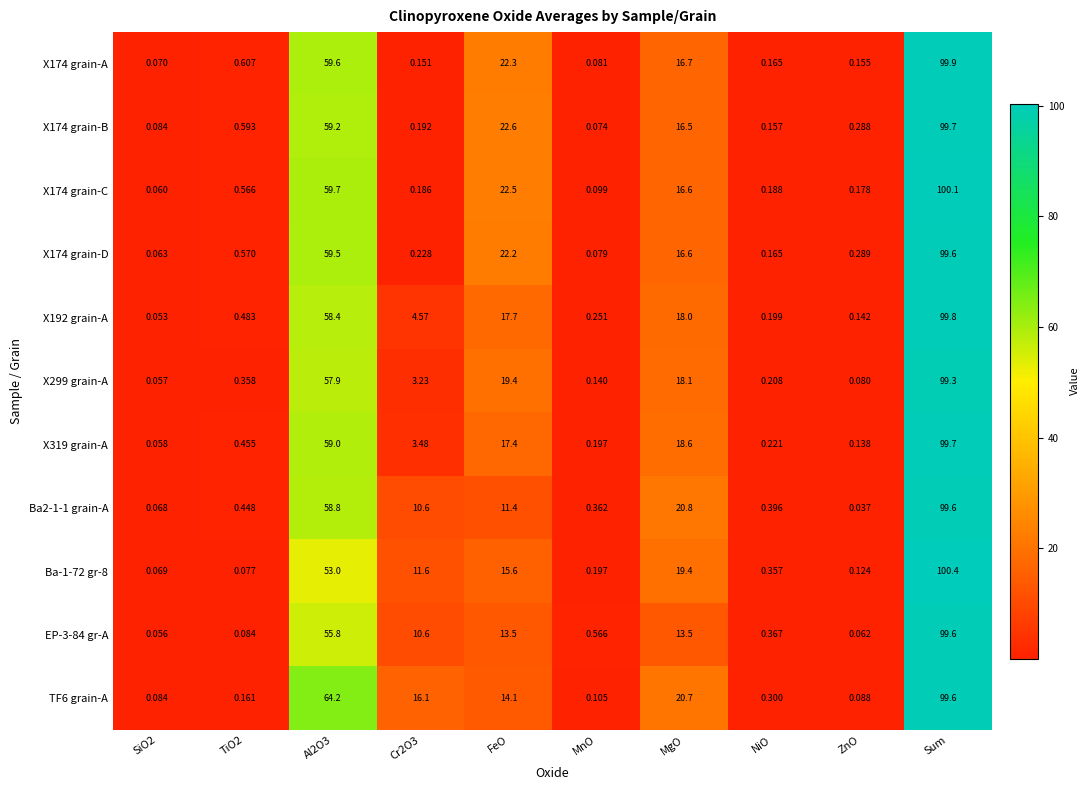

Is the value of X174 grain-B at Cr2O3 greater than the value of X174 grain-A at MgO?

No